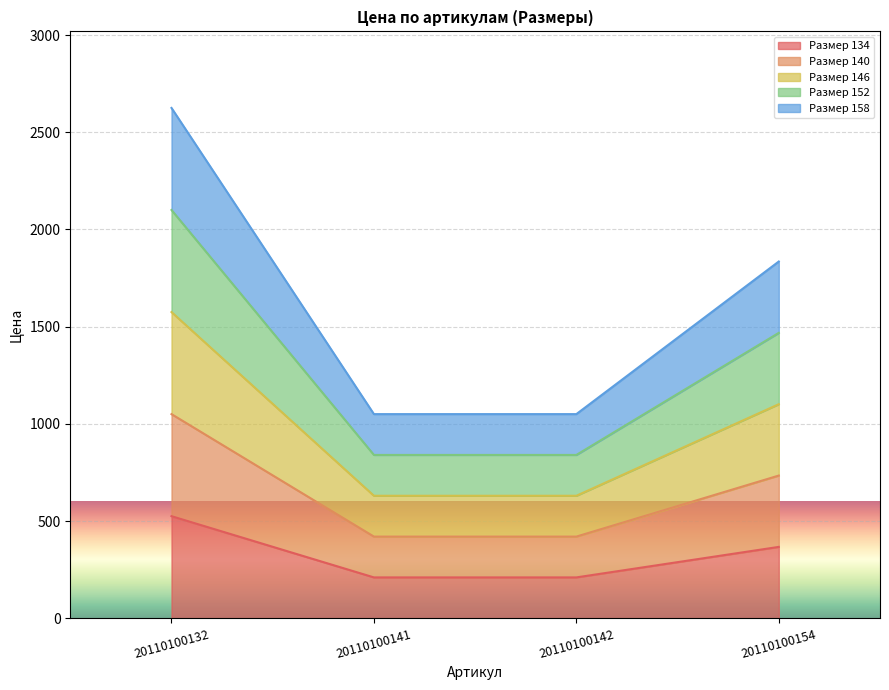

Reading left to right, what are all the values shown in this chart?

Размер 134: 20110100132=525	20110100141=210	20110100142=210	20110100154=367
Размер 140: 20110100132=1050	20110100141=420	20110100142=420	20110100154=734
Размер 146: 20110100132=1575	20110100141=630	20110100142=630	20110100154=1101
Размер 152: 20110100132=2100	20110100141=840	20110100142=840	20110100154=1468
Размер 158: 20110100132=2625	20110100141=1050	20110100142=1050	20110100154=1835